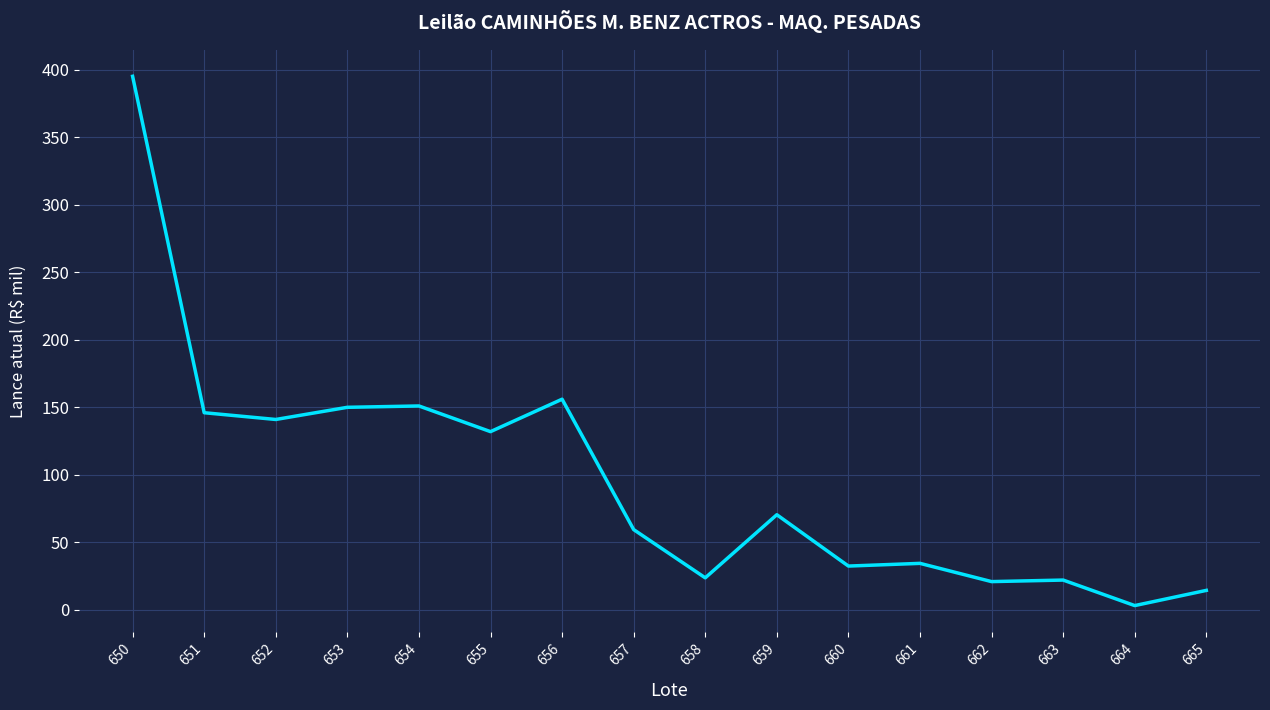

True or false: the data shows 150.0 at 653.

True